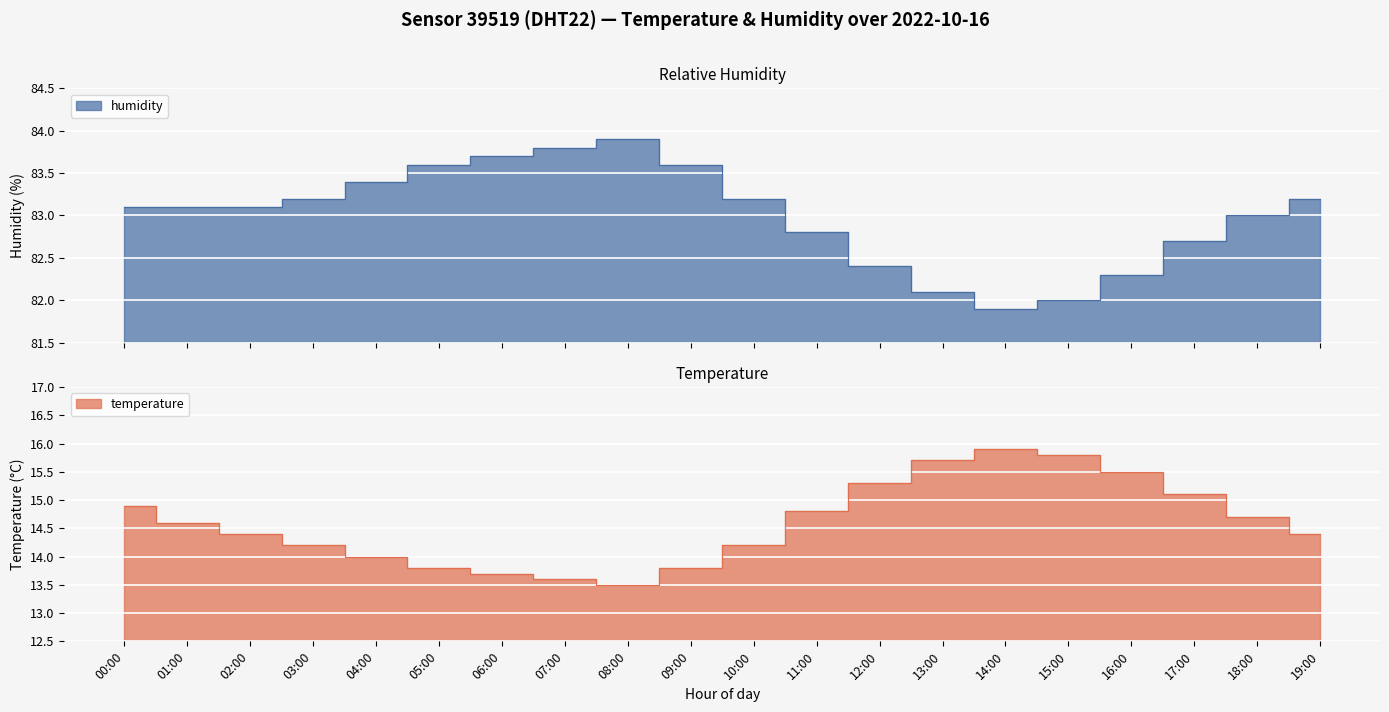

What is the average value of the humidity series?

83.0